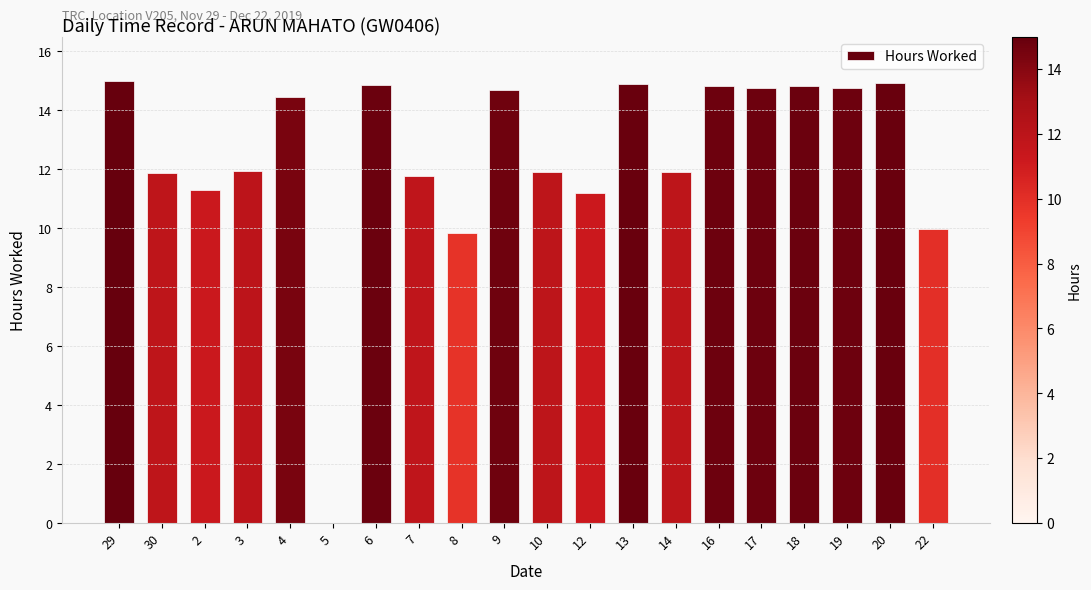

Where does the data first go above 14?

29